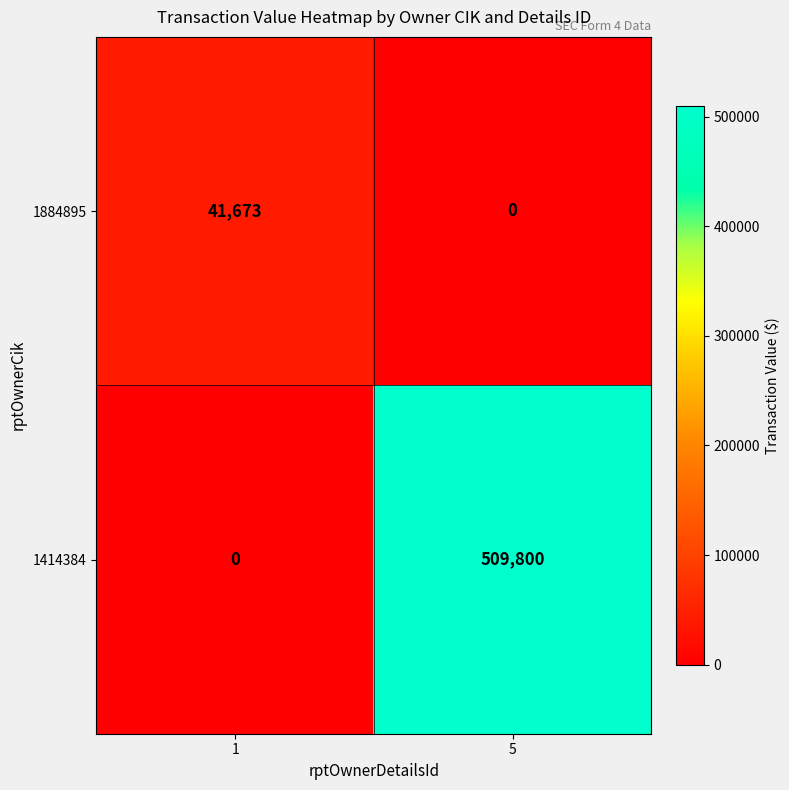

What is the spread (max minus min) of values at 1?

41673